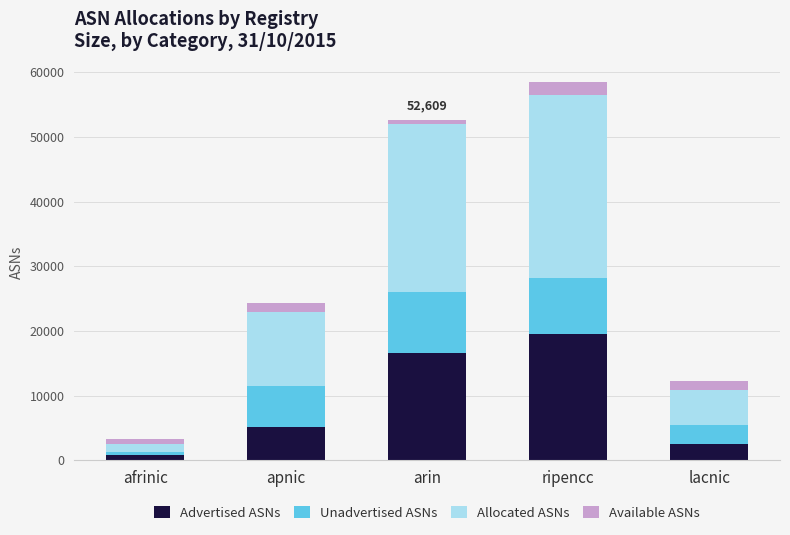

What is the difference between the second highest and second lowest values in the Advertised ASNs series?

14066